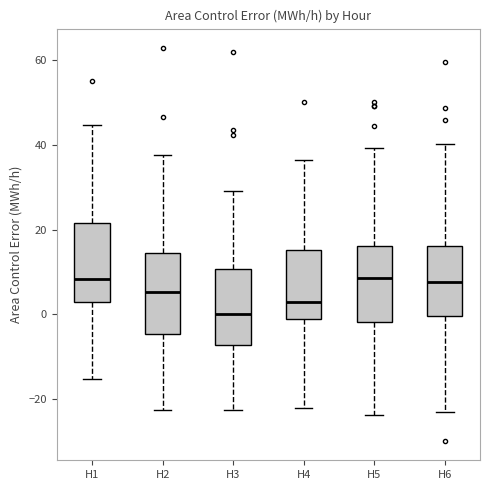

Where does the lower whisker of the box for H5 end on the y-axis? The values are not printed on the chart, so give them approximately, as read against the axis.

-24